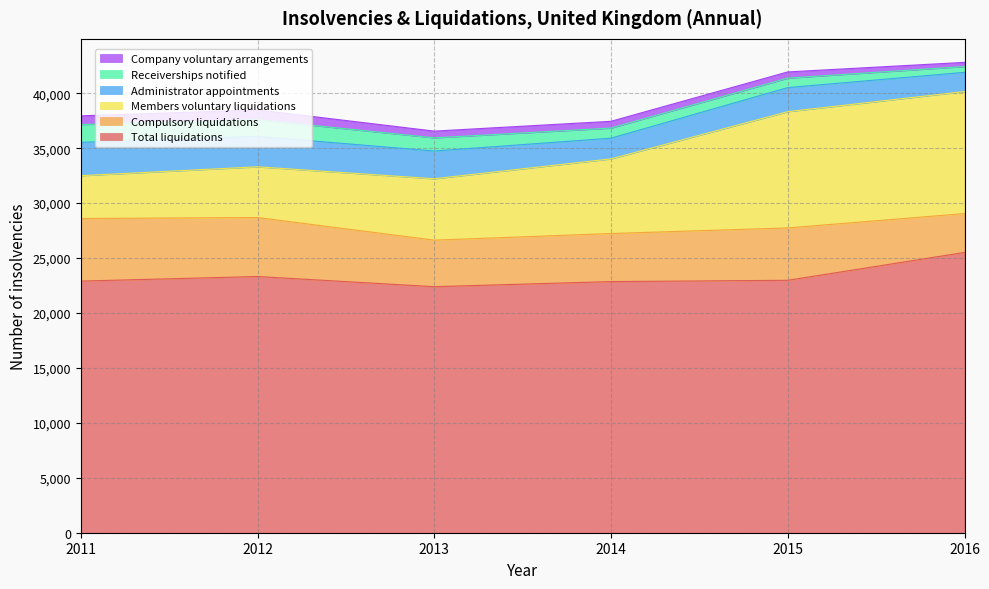

What is the total value across all series at 2013?

36551